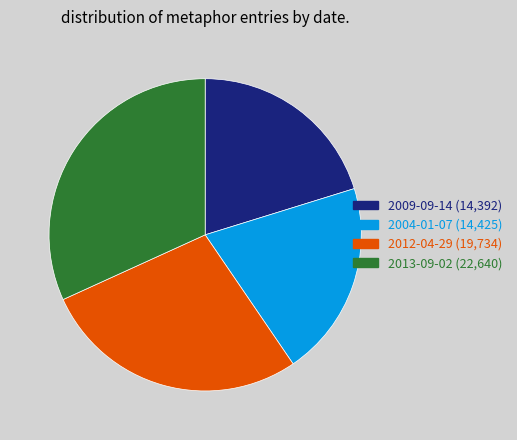

True or false: 2009-09-14 accounts for 31% of the total.

False